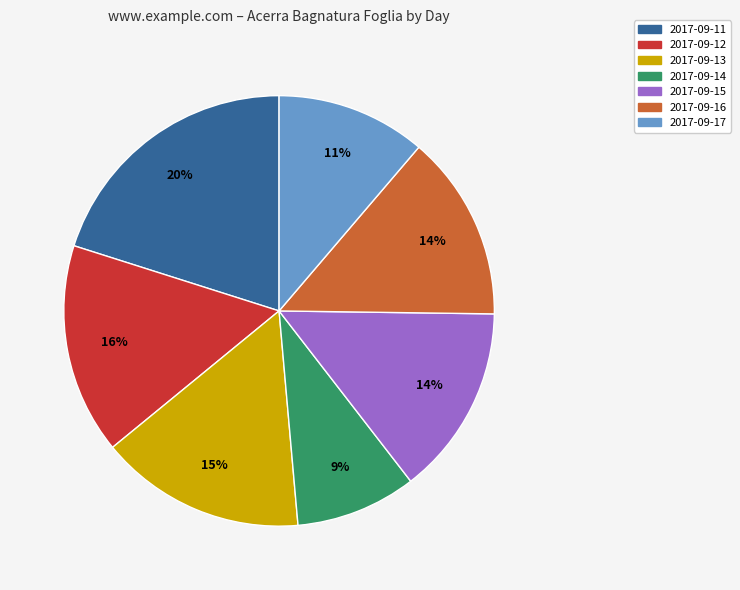

Does any single category account for the majority?

No